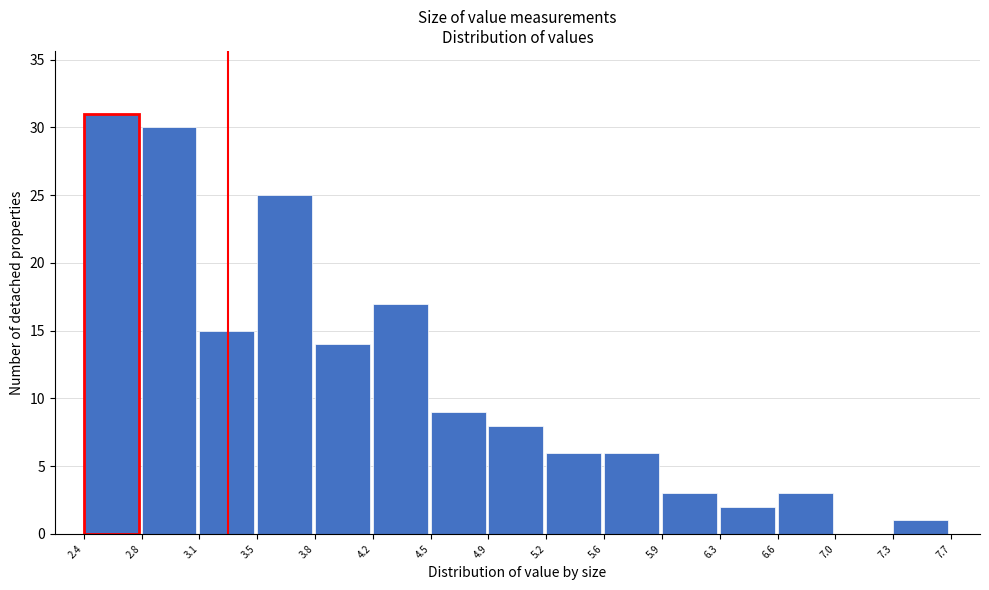

Reading left to right, list every bar in this chart as the range it spans on the x-axis followed by its height. The values are not printed on the chart, so give them approximately, as read against the axis.

2.4 to 2.8: 31
2.8 to 3.1: 30
3.1 to 3.5: 15
3.5 to 3.8: 25
3.8 to 4.2: 14
4.2 to 4.5: 17
4.5 to 4.9: 9
4.9 to 5.2: 8
5.2 to 5.6: 6
5.6 to 5.9: 6
5.9 to 6.3: 3
6.3 to 6.6: 2
6.6 to 7.0: 3
7.0 to 7.3: 0
7.3 to 7.7: 1